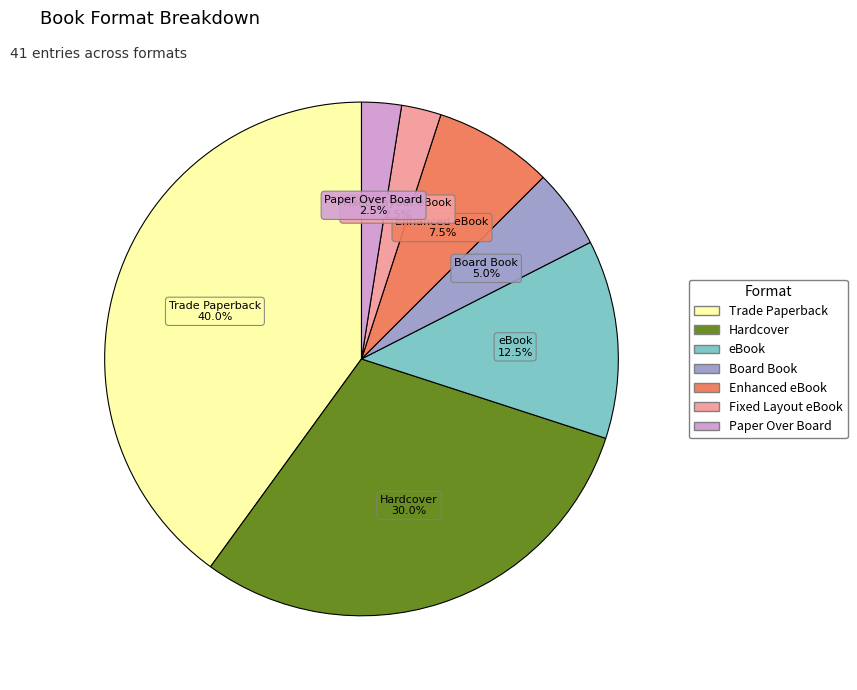

Which category has the biggest portion of the pie?

Trade Paperback